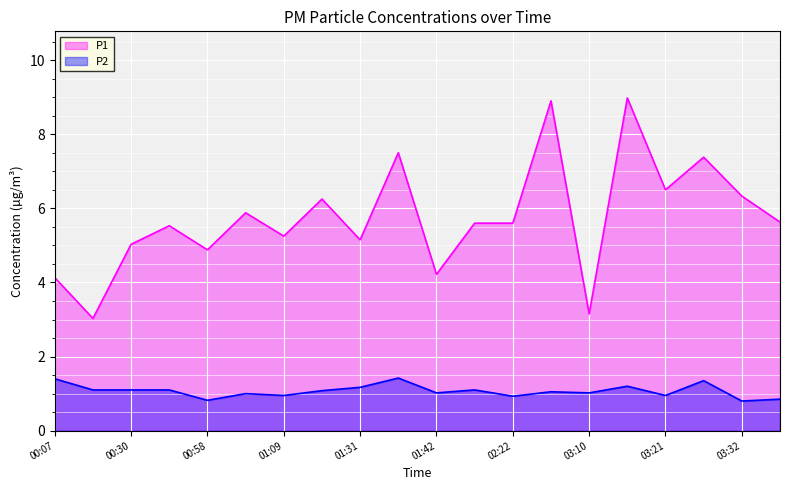

Is it true that P2 equals 0.7 at 00:30?

False